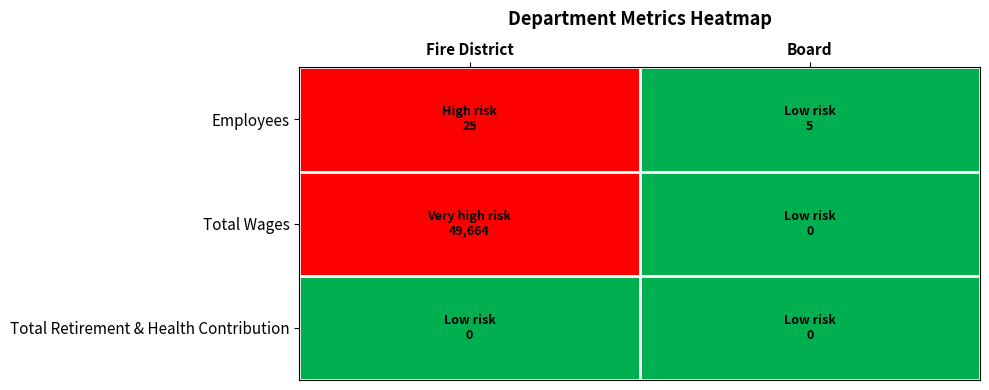

How many series are shown in this chart?

3